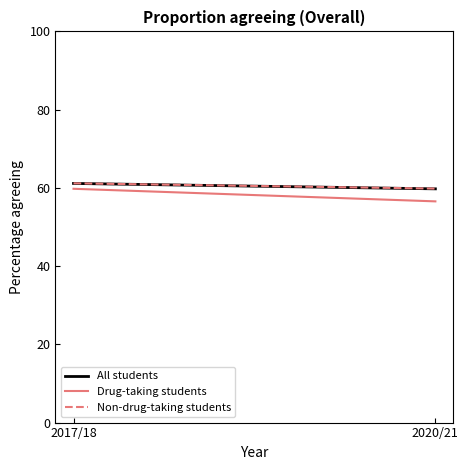

At 2020/21, list the series in order from smallest to largest.

Drug-taking students, All students, Non-drug-taking students